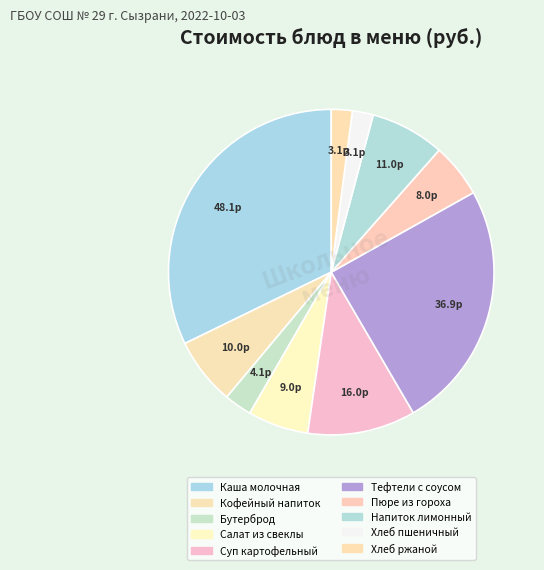

Count the number of slices in the pie.

10